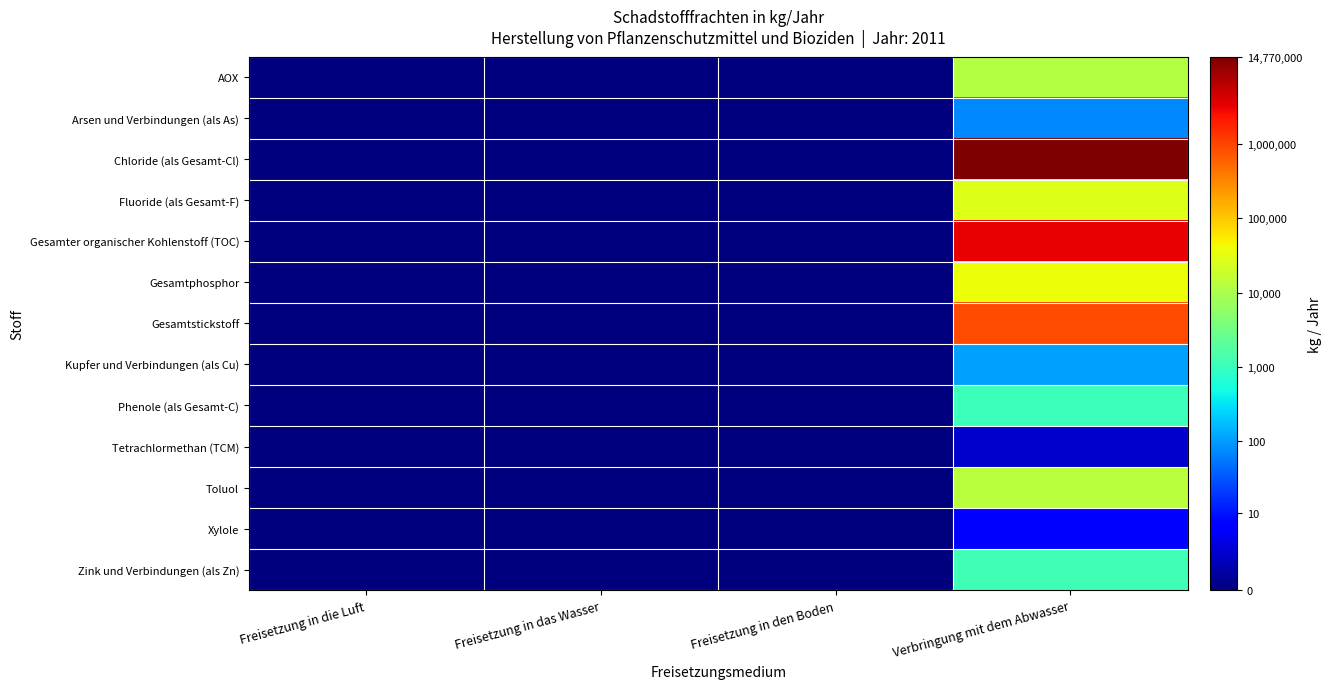

Reading left to right, what are all the values shown in this chart?

AOX: Freisetzung in die Luft=0.0	Freisetzung in das Wasser=0.0	Freisetzung in den Boden=0.0	Verbringung mit dem Abwasser=9.4
Arsen und Verbindungen (als As): Freisetzung in die Luft=0.0	Freisetzung in das Wasser=0.0	Freisetzung in den Boden=0.0	Verbringung mit dem Abwasser=4.3
Chloride (als Gesamt-Cl): Freisetzung in die Luft=0.0	Freisetzung in das Wasser=0.0	Freisetzung in den Boden=0.0	Verbringung mit dem Abwasser=16.5
Fluoride (als Gesamt-F): Freisetzung in die Luft=0.0	Freisetzung in das Wasser=0.0	Freisetzung in den Boden=0.0	Verbringung mit dem Abwasser=10.2
Gesamter organischer Kohlenstoff (TOC): Freisetzung in die Luft=0.0	Freisetzung in das Wasser=0.0	Freisetzung in den Boden=0.0	Verbringung mit dem Abwasser=15.0
Gesamtphosphor: Freisetzung in die Luft=0.0	Freisetzung in das Wasser=0.0	Freisetzung in den Boden=0.0	Verbringung mit dem Abwasser=10.5
Gesamtstickstoff: Freisetzung in die Luft=0.0	Freisetzung in das Wasser=0.0	Freisetzung in den Boden=0.0	Verbringung mit dem Abwasser=13.7
Kupfer und Verbindungen (als Cu): Freisetzung in die Luft=0.0	Freisetzung in das Wasser=0.0	Freisetzung in den Boden=0.0	Verbringung mit dem Abwasser=4.6
Phenole (als Gesamt-C): Freisetzung in die Luft=0.0	Freisetzung in das Wasser=0.0	Freisetzung in den Boden=0.0	Verbringung mit dem Abwasser=7.0
Tetrachlormethan (TCM): Freisetzung in die Luft=0.0	Freisetzung in das Wasser=0.0	Freisetzung in den Boden=0.0	Verbringung mit dem Abwasser=1.1
Toluol: Freisetzung in die Luft=0.0	Freisetzung in das Wasser=0.0	Freisetzung in den Boden=0.0	Verbringung mit dem Abwasser=9.5
Xylole: Freisetzung in die Luft=0.0	Freisetzung in das Wasser=0.0	Freisetzung in den Boden=0.0	Verbringung mit dem Abwasser=2.1
Zink und Verbindungen (als Zn): Freisetzung in die Luft=0.0	Freisetzung in das Wasser=0.0	Freisetzung in den Boden=0.0	Verbringung mit dem Abwasser=7.0